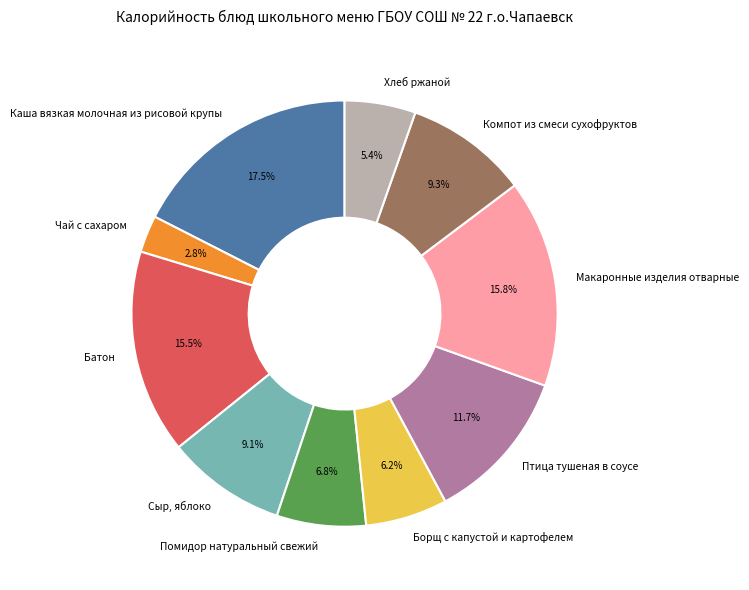

To the nearest percent, what is the average slice percentage?

10%